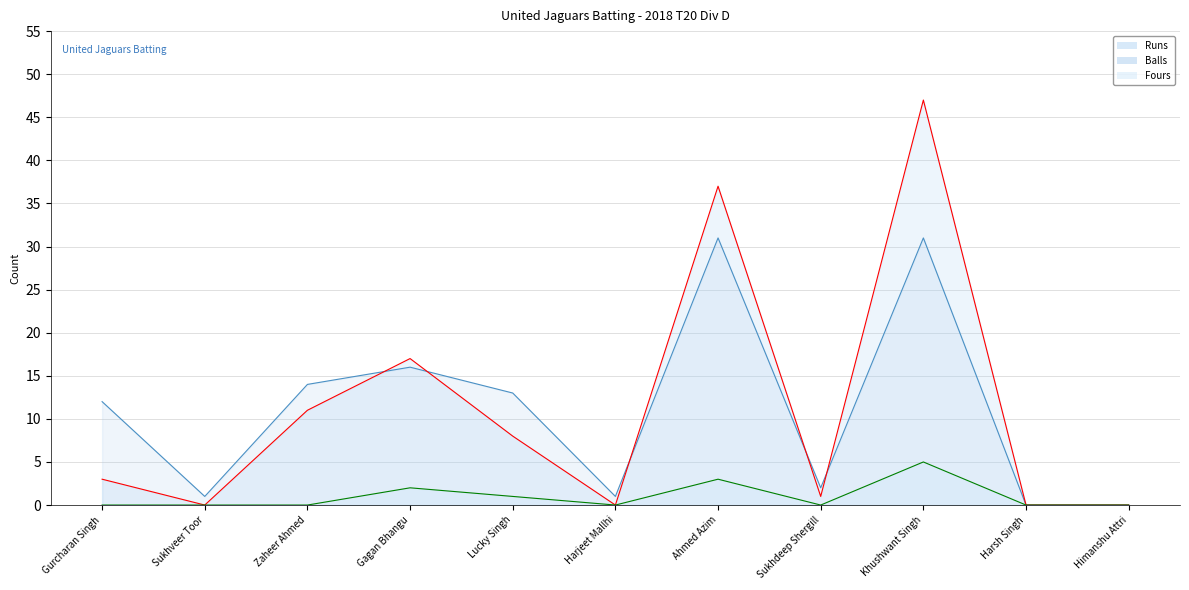

At which category does the chart reach its peak across all series?

Khushwant Singh